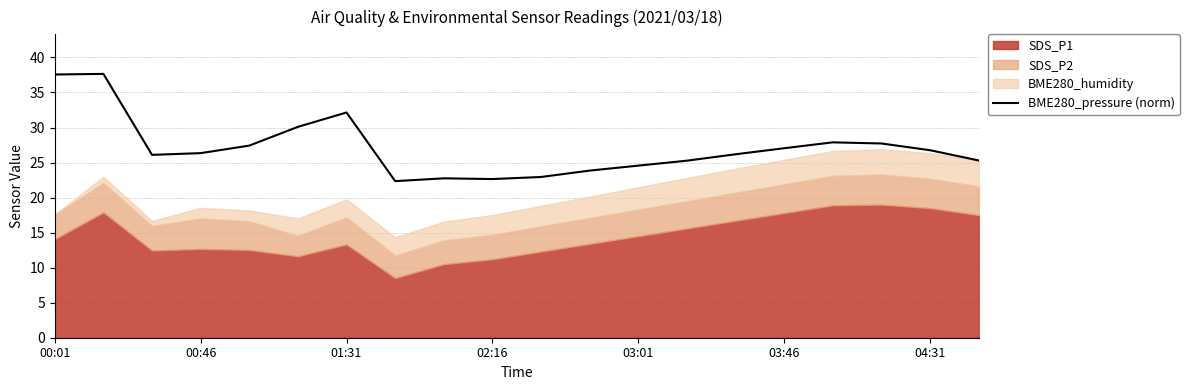

Is it true that BME280_pressure (norm) equals 26.3 at 00:46?

True